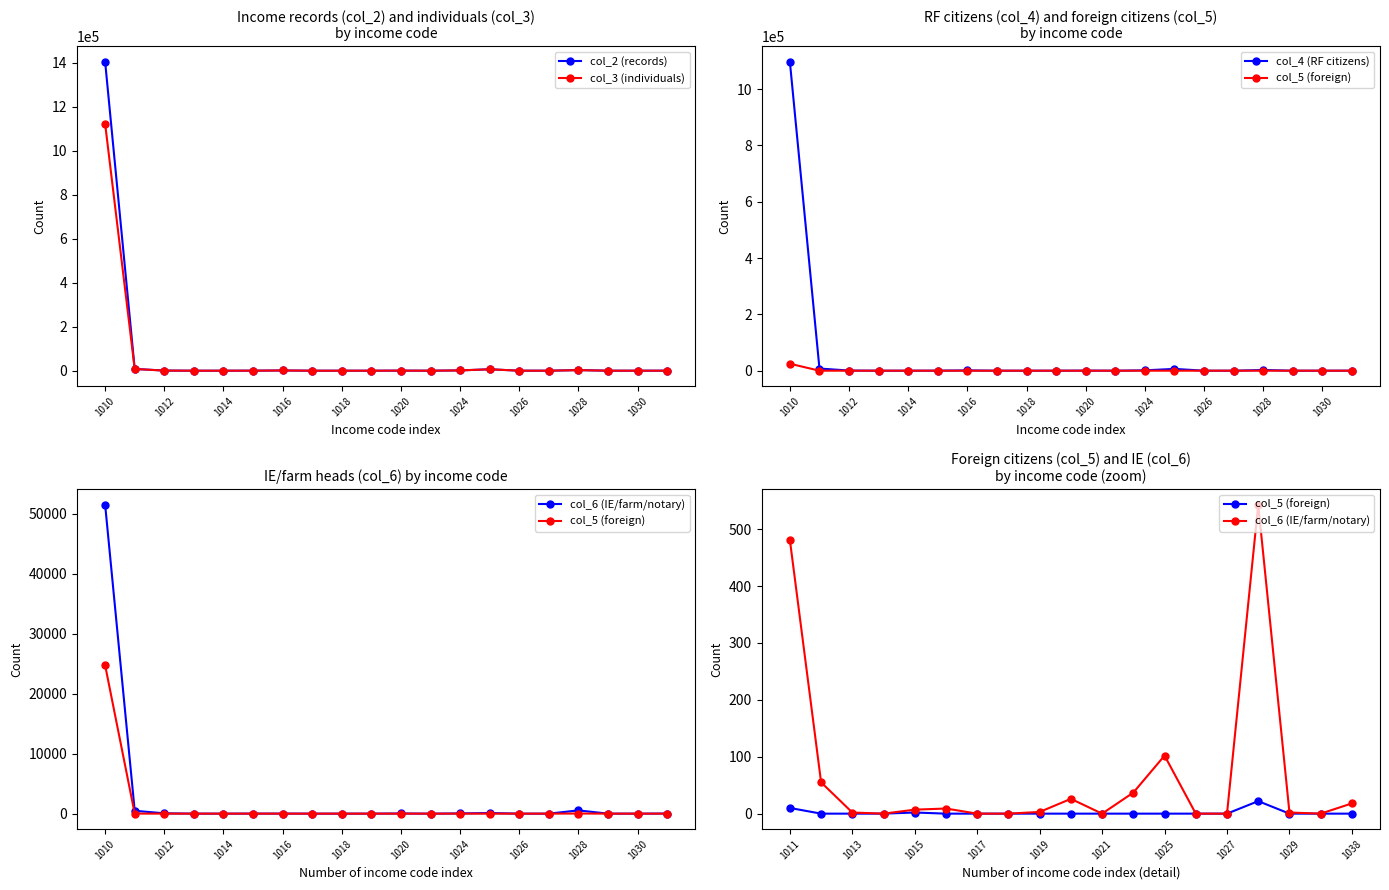

What is the maximum value shown in the chart?

1403531